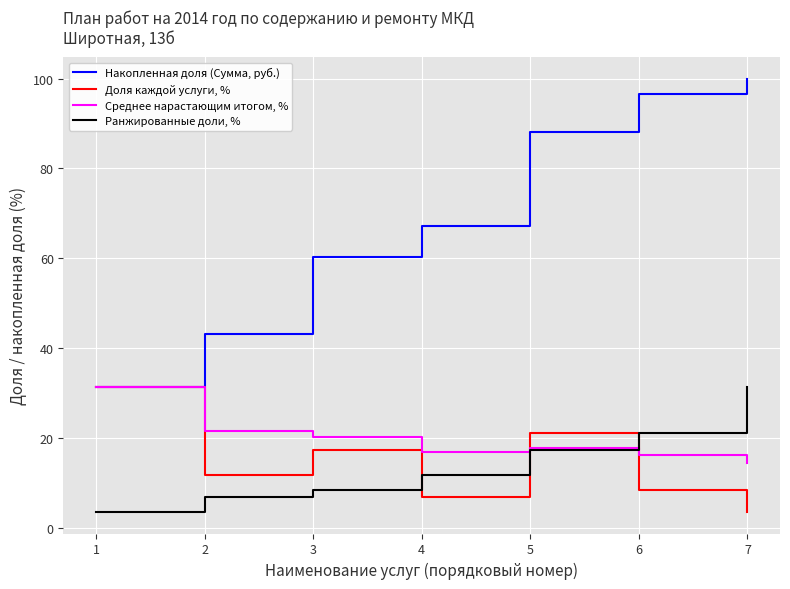

What is the sum of the Ранжированные доли, % values at 6 and 2?

27.9